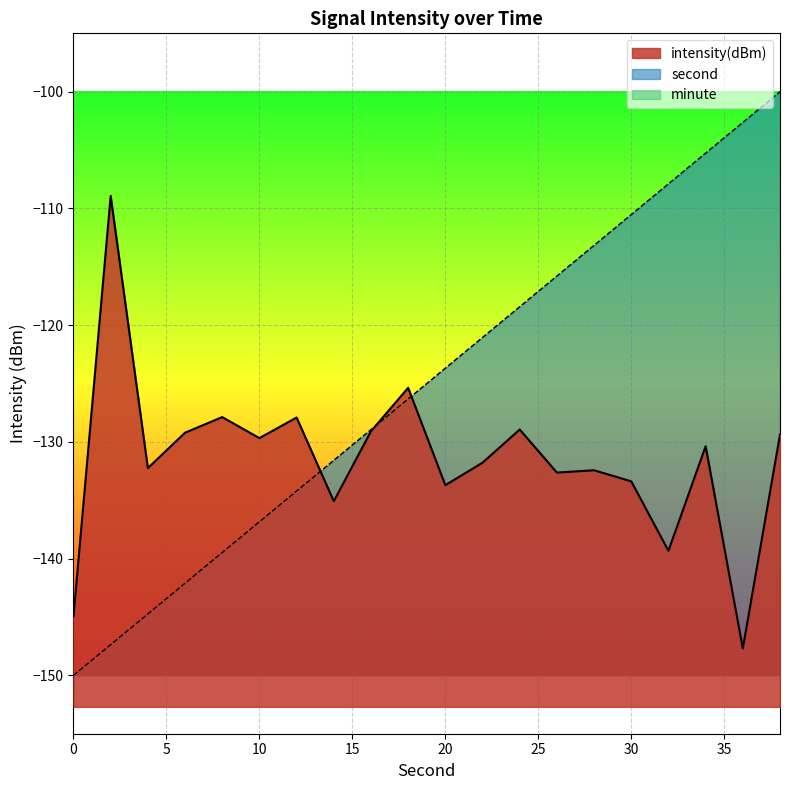

True or false: second and intensity cross at least once.

True